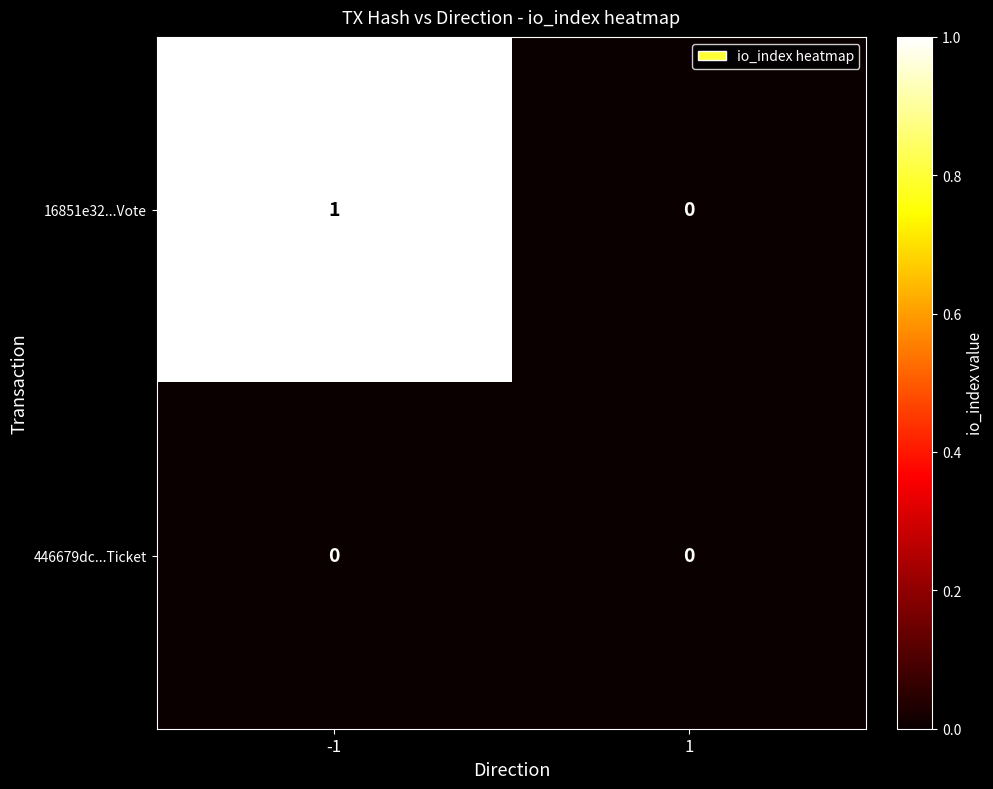

How many values in the 16851e32...Vote series are below 1?

1